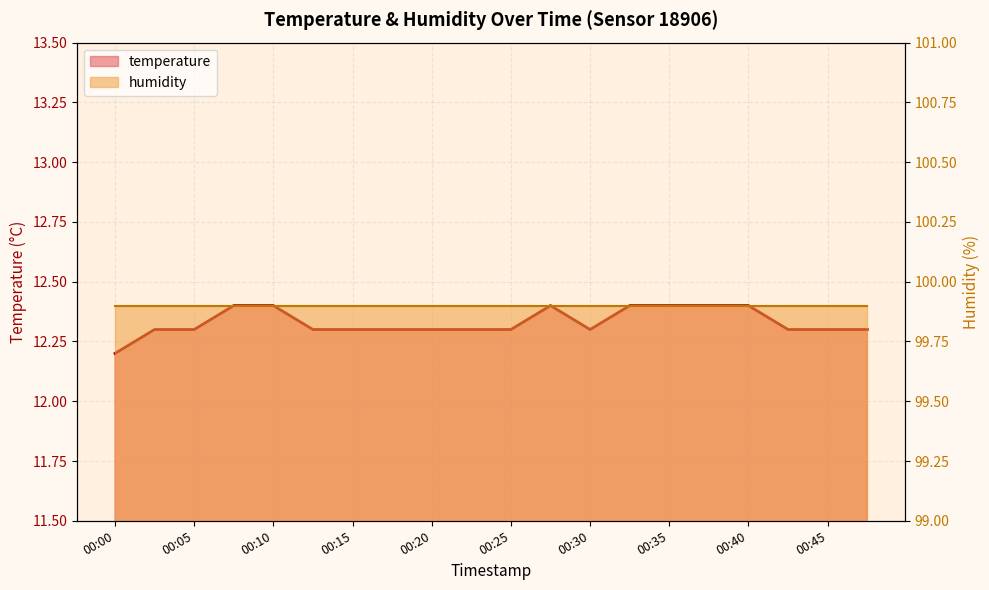

The value at 00:42 is 20.6. True or false?

False